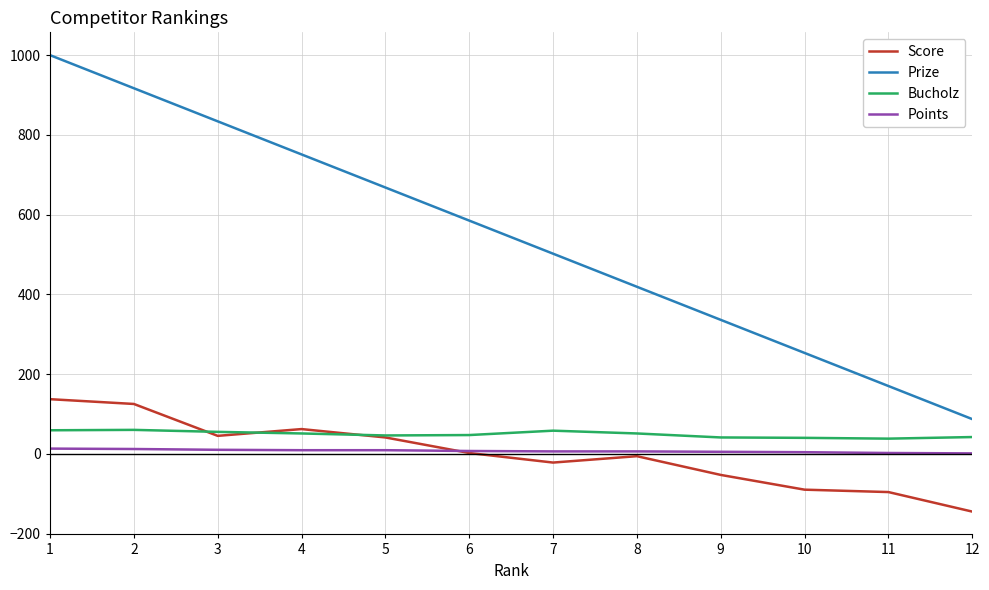

The value of Score at 9 is -53. True or false?

True